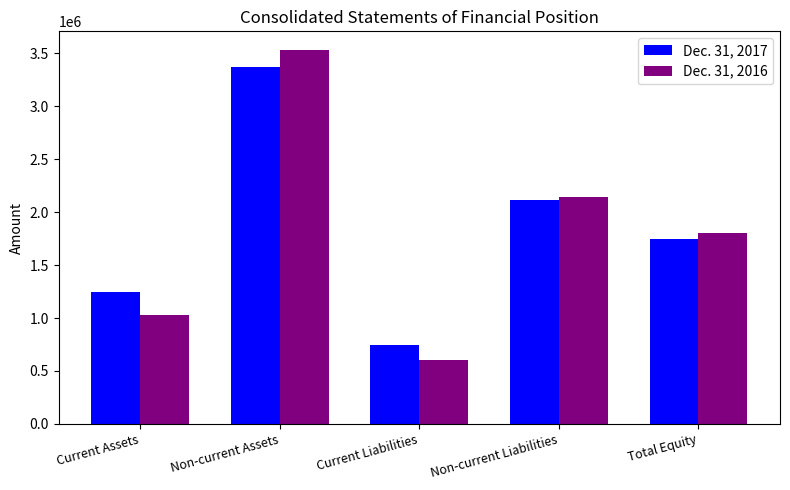

Where is Dec. 31, 2016 nearest to the value 2068964?

Non-current Liabilities